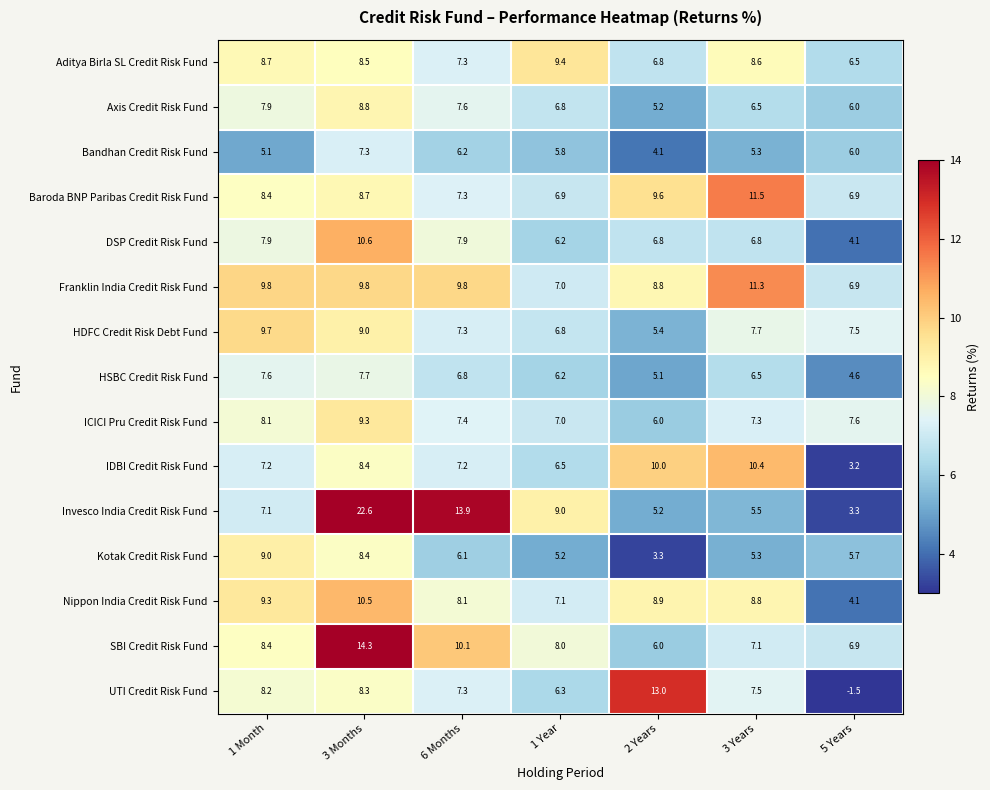

At which label does ICICI Pru Credit Risk Fund reach its minimum?

2 Years